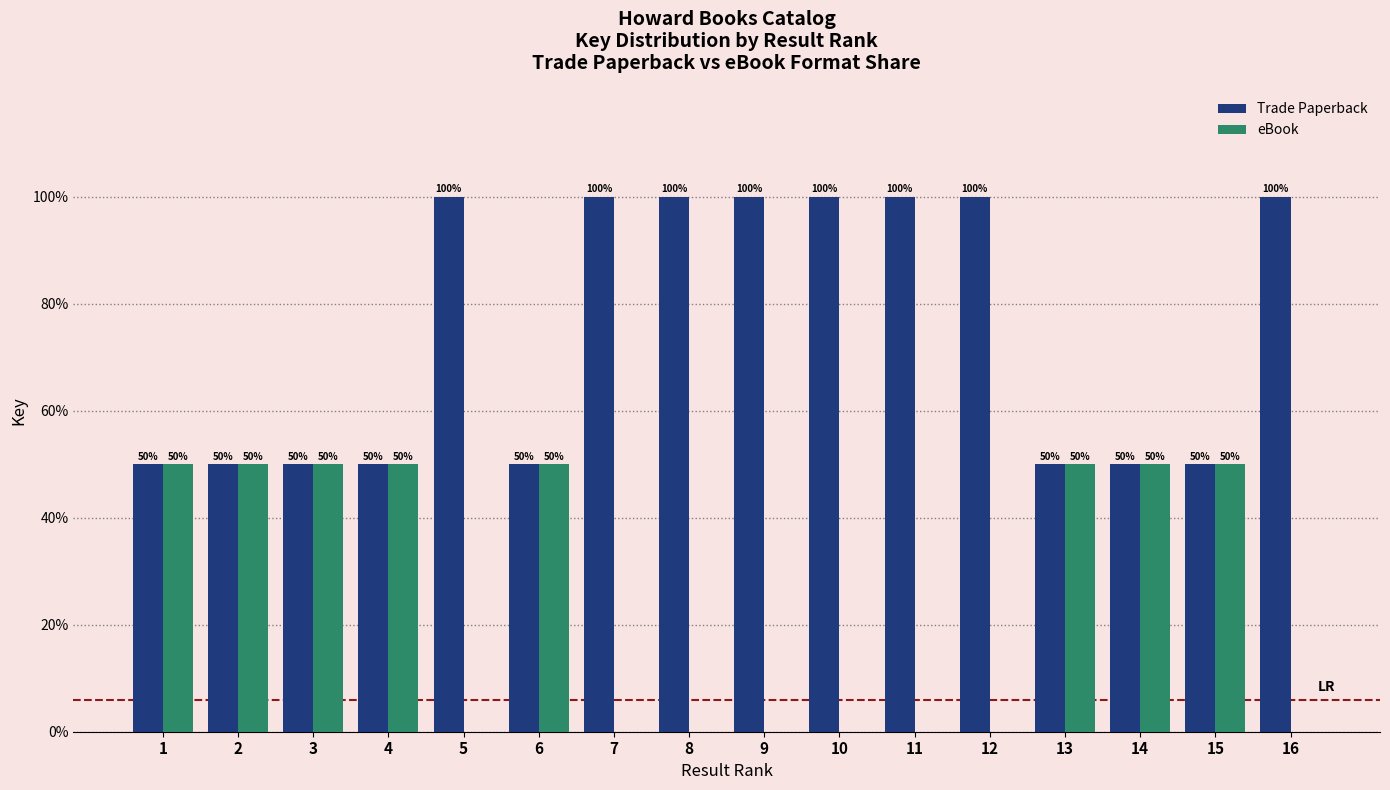

Reading left to right, transcribe all the data shown in this chart.

Trade Paperback: 50	50	50	50	100	50	100	100	100	100	100	100	50	50	50	100
eBook: 50	50	50	50	0	50	0	0	0	0	0	0	50	50	50	0